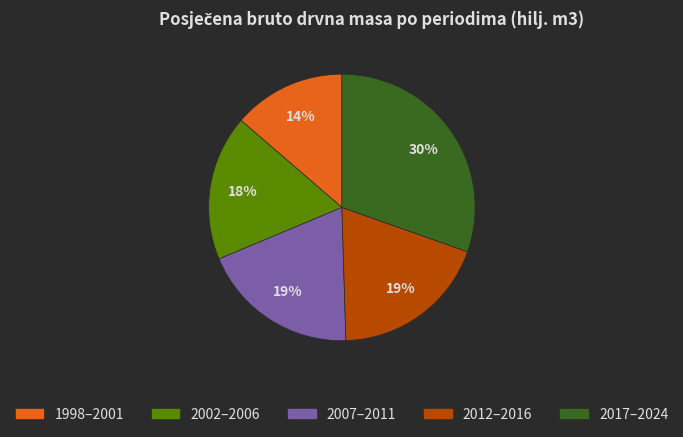

Which category has the smallest portion of the pie?

1998–2001